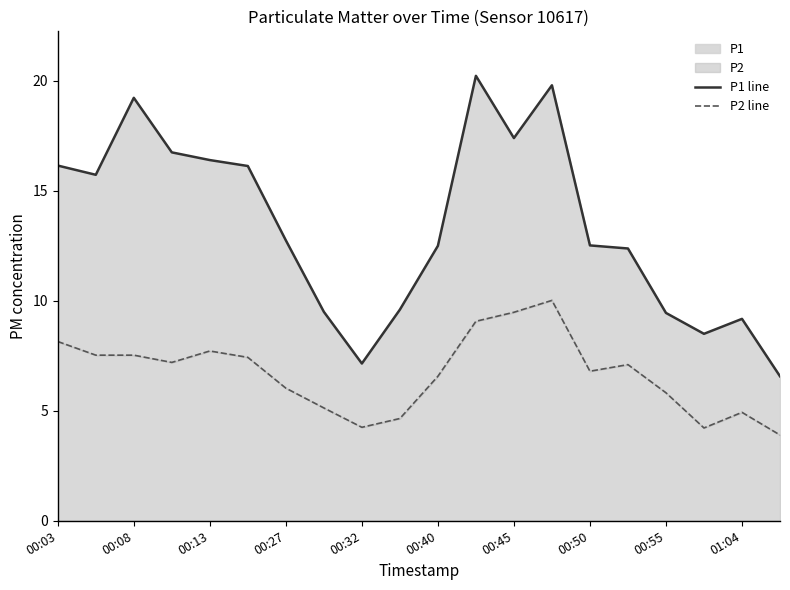

Count the number of categories in the chart.

20